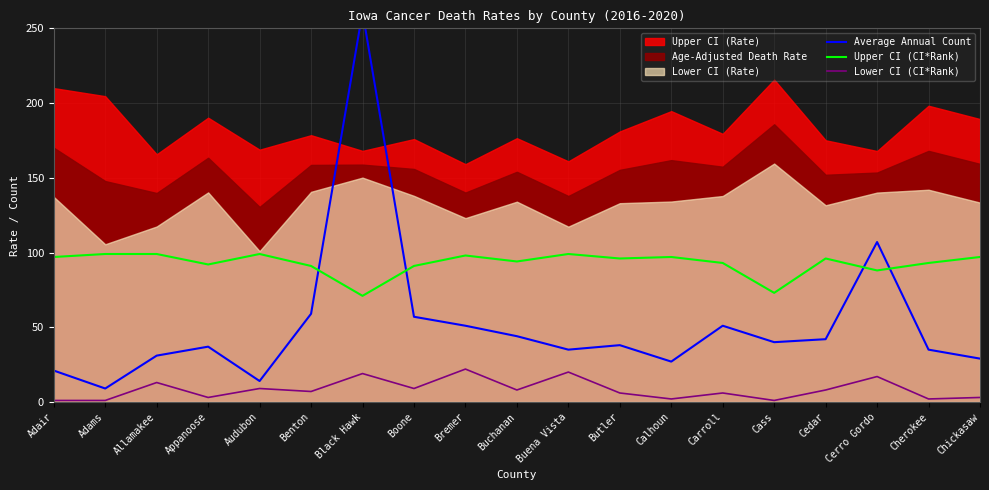

Which label corresponds to the smallest value in the chart?

Adair